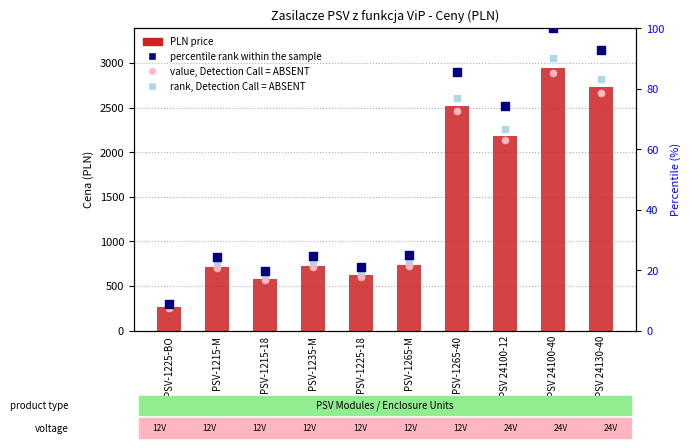

Which series has the widest spread of Y values?

PLN (price)